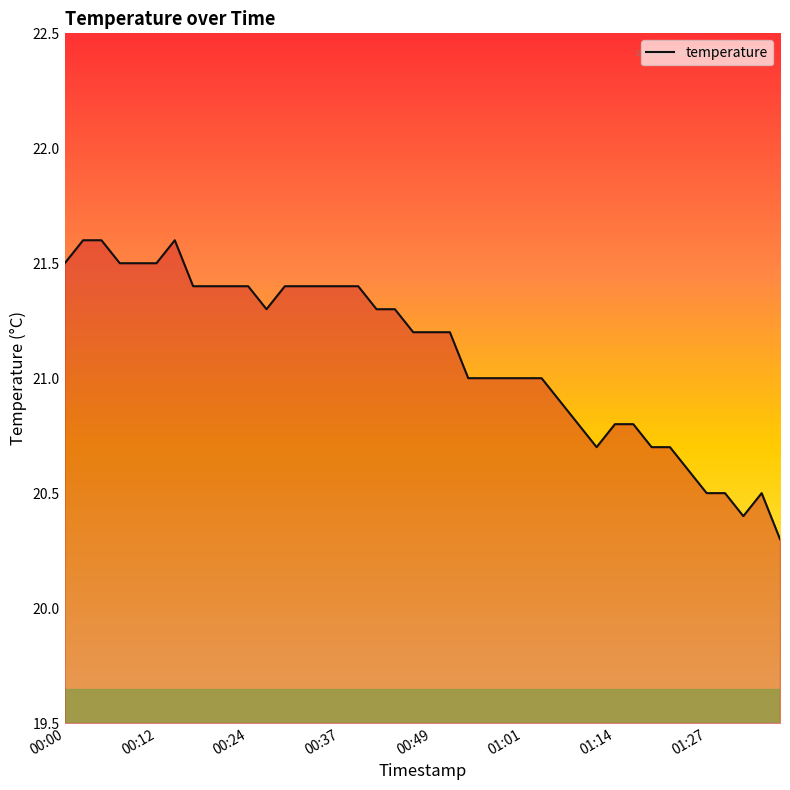

What is the smallest value displayed?

20.3